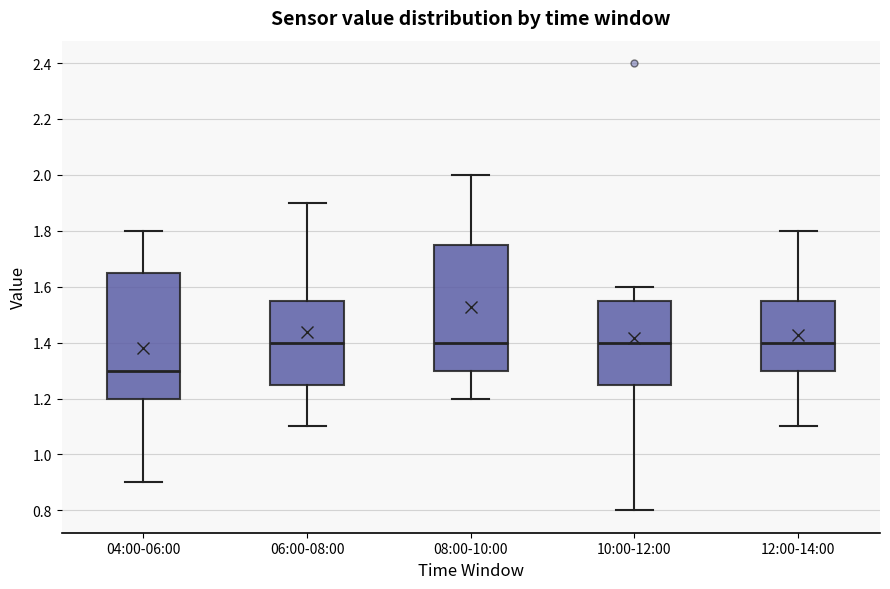

Reading left to right, transcribe this box plot: for each box, give where its median line is, the range the box spans, and where its two whiskers end, as read against the y-axis. The values are not printed on the chart, so give them approximately, as read against the axis.

04:00-06:00: median 1.30, box 1.20 to 1.66, whiskers 0.90 to 1.80
06:00-08:00: median 1.40, box 1.26 to 1.56, whiskers 1.10 to 1.90
08:00-10:00: median 1.40, box 1.30 to 1.76, whiskers 1.20 to 2.00
10:00-12:00: median 1.40, box 1.26 to 1.56, whiskers 0.80 to 1.60
12:00-14:00: median 1.40, box 1.30 to 1.56, whiskers 1.10 to 1.80